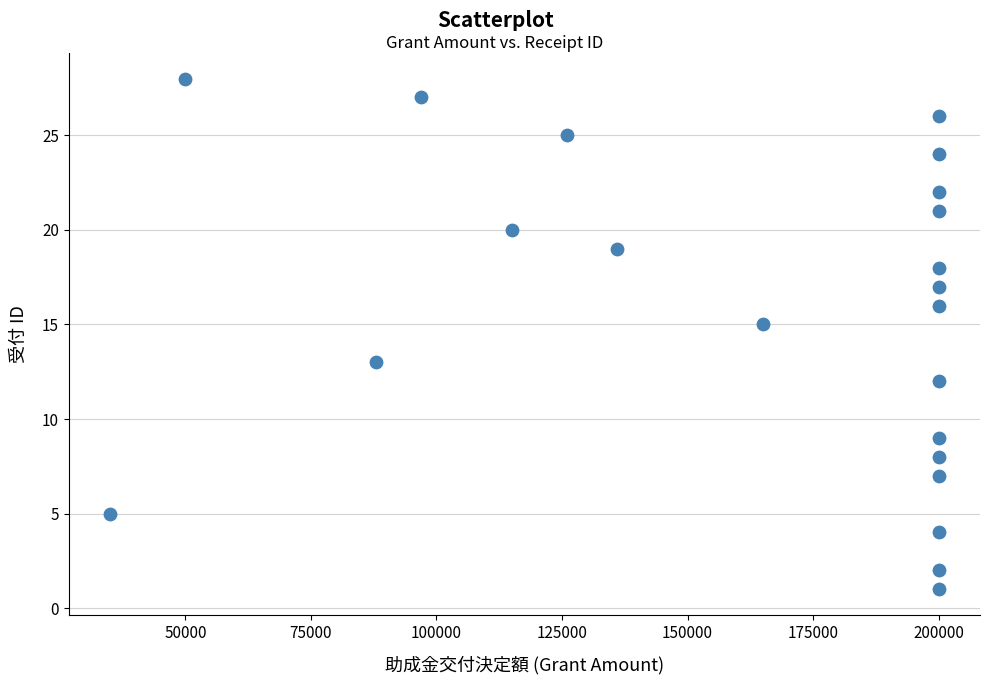

What is the range of Y values (max minus min)?

27